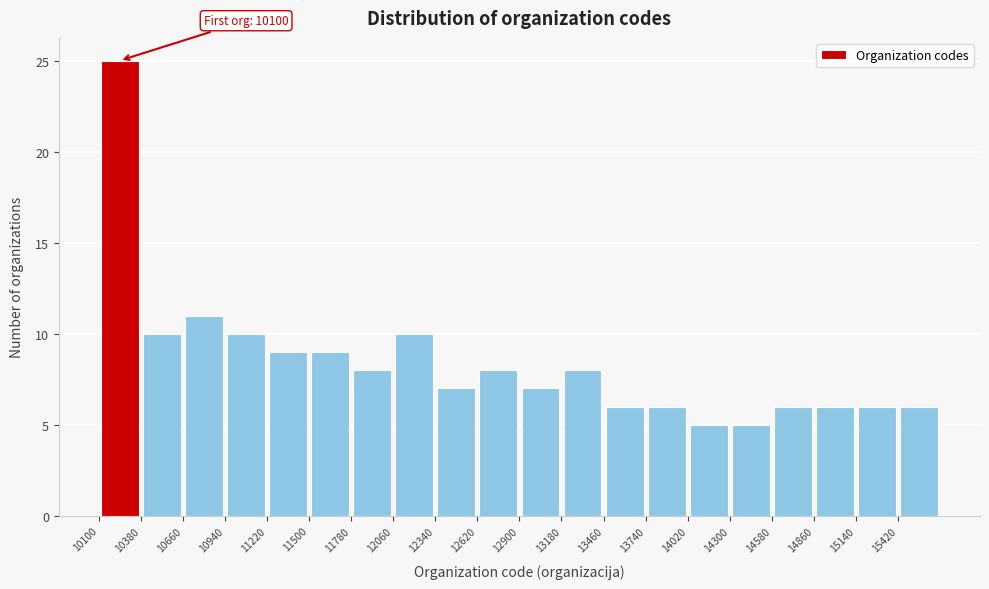

Which range on the x-axis has the tallest bar?

10100 to 10400